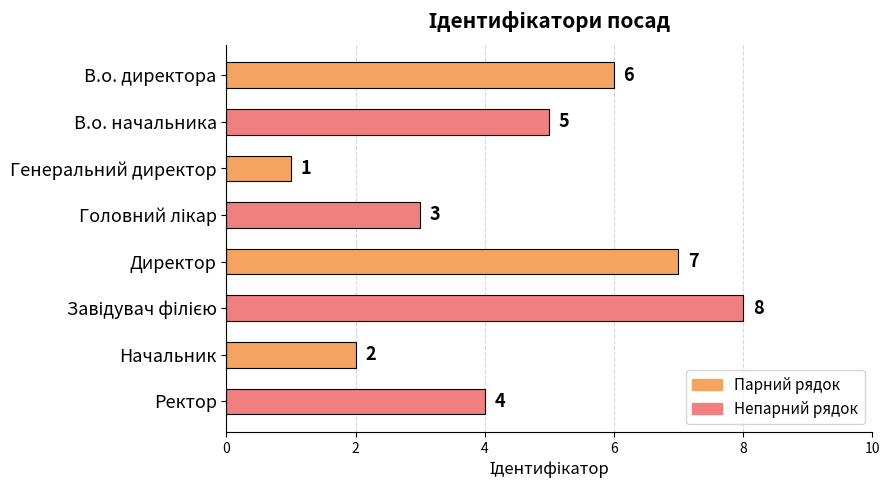

What is the difference between the maximum and second lowest values?

6